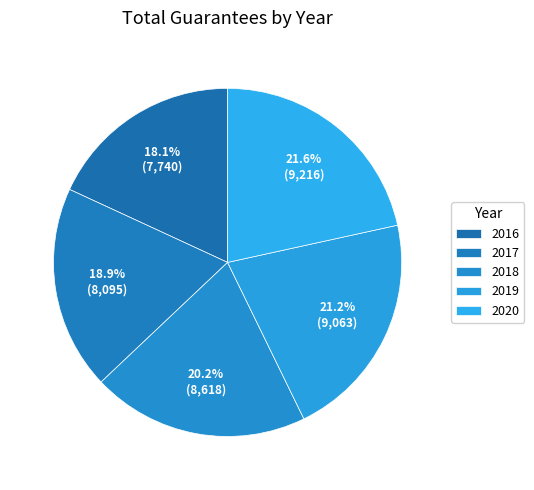

What percentage is the 2016 slice, to the nearest percent?

18%